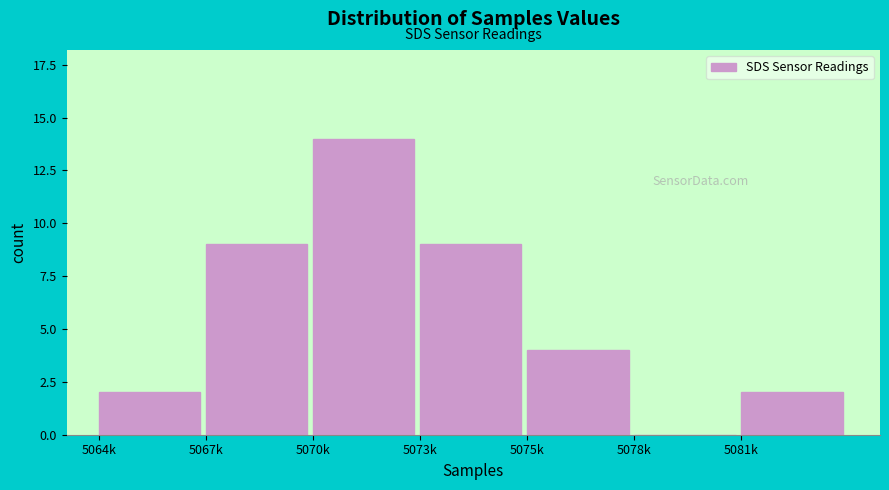

Reading right to left, transcribe all the data shown in this chart.

5081k=2	5078k=0	5075k=4	5073k=9	5070k=14	5067k=9	5064k=2